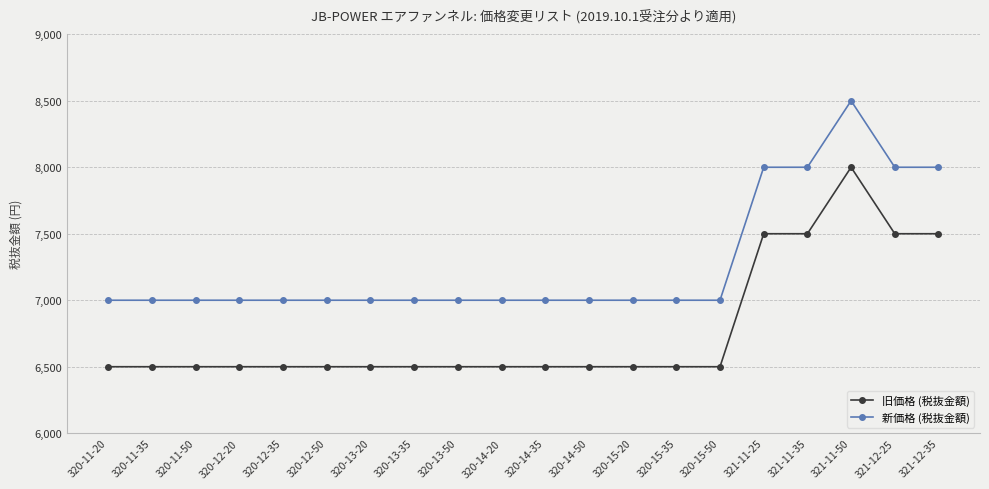

True or false: 新価格 (税抜金額) and 旧価格 (税抜金額) cross at least once.

False